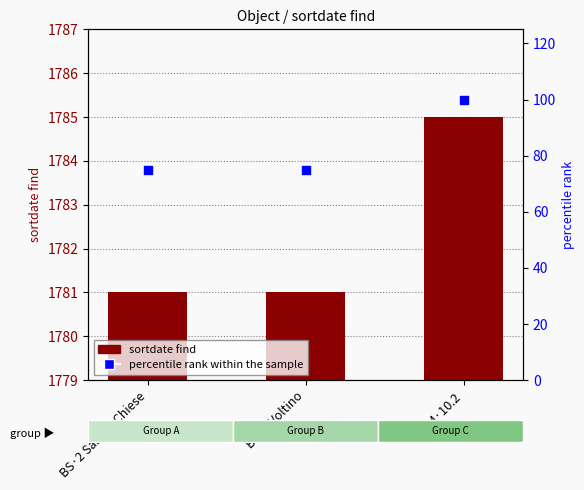

Which series has the largest total across all categories?

sortdate find